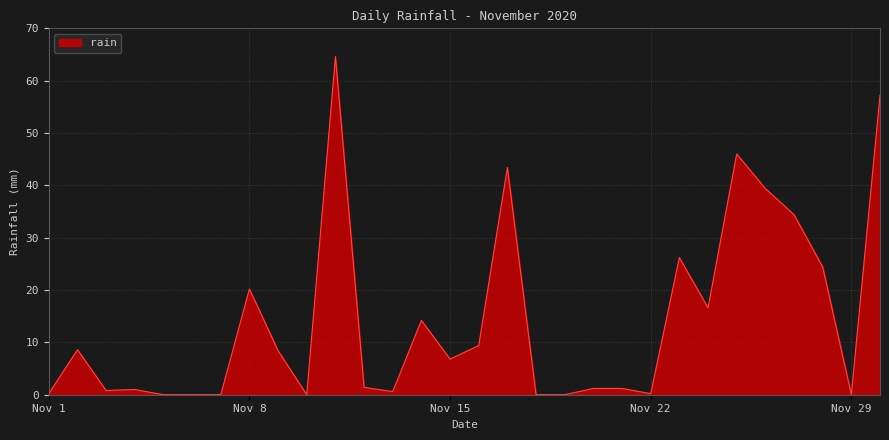

What is the greatest value displayed?

64.6